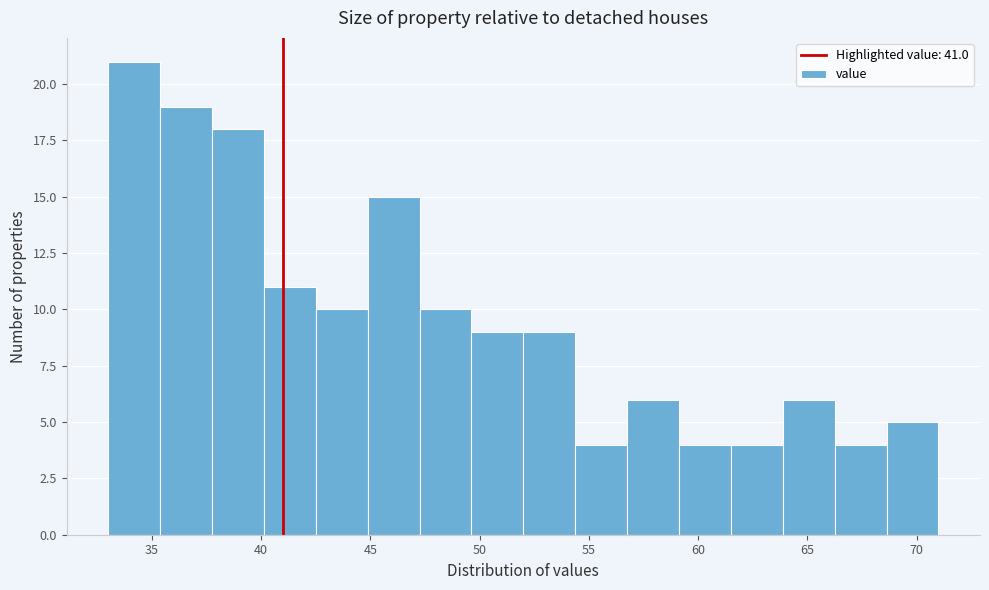

Reading left to right, transcribe this chart: for each bar, give the range it covers on the x-axis and its height. Neither the bar edges nor the heights are printed on the chart, so give them approximately, as read against the axes.

33.0 to 35.5: 21
35.5 to 38.0: 19
38.0 to 40.0: 18
40.0 to 42.5: 11
42.5 to 45.0: 10
45.0 to 47.5: 15
47.5 to 49.5: 10
49.5 to 52.0: 9
52.0 to 54.5: 9
54.5 to 57.0: 4
57.0 to 59.0: 6
59.0 to 61.5: 4
61.5 to 64.0: 4
64.0 to 66.5: 6
66.5 to 68.5: 4
68.5 to 71.0: 5